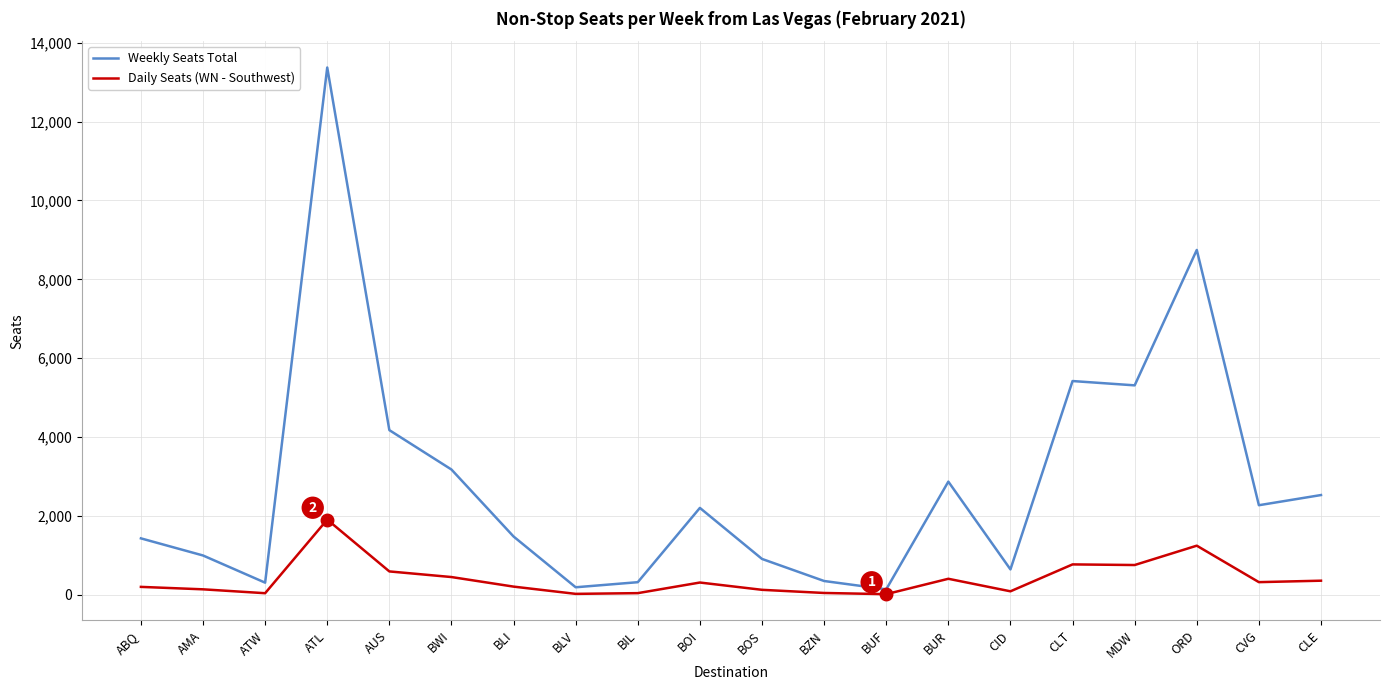

Rank the series by their average value, from highest to lowest.

Weekly Seats Total, Daily Seats (WN - Southwest)